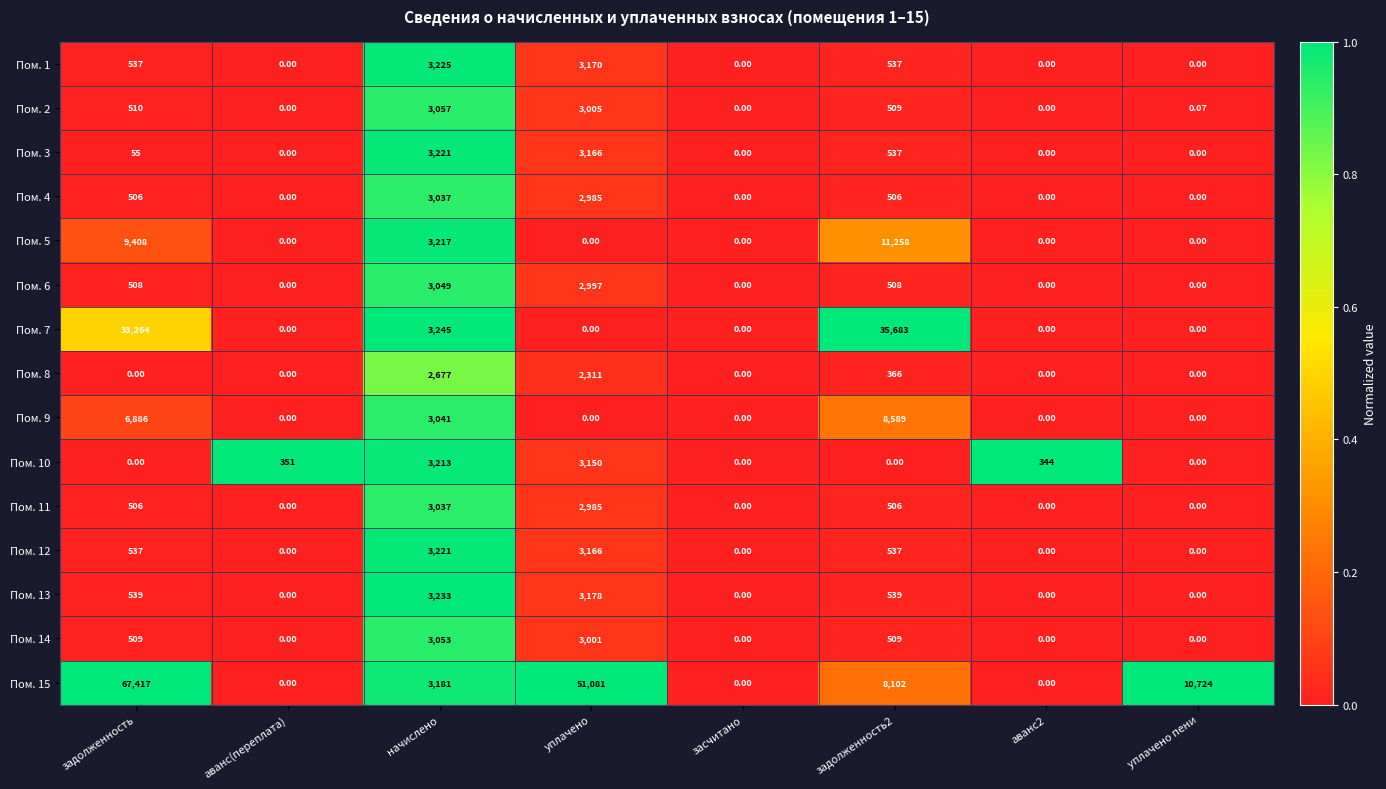

Which category has the highest value across all series?

задолженность